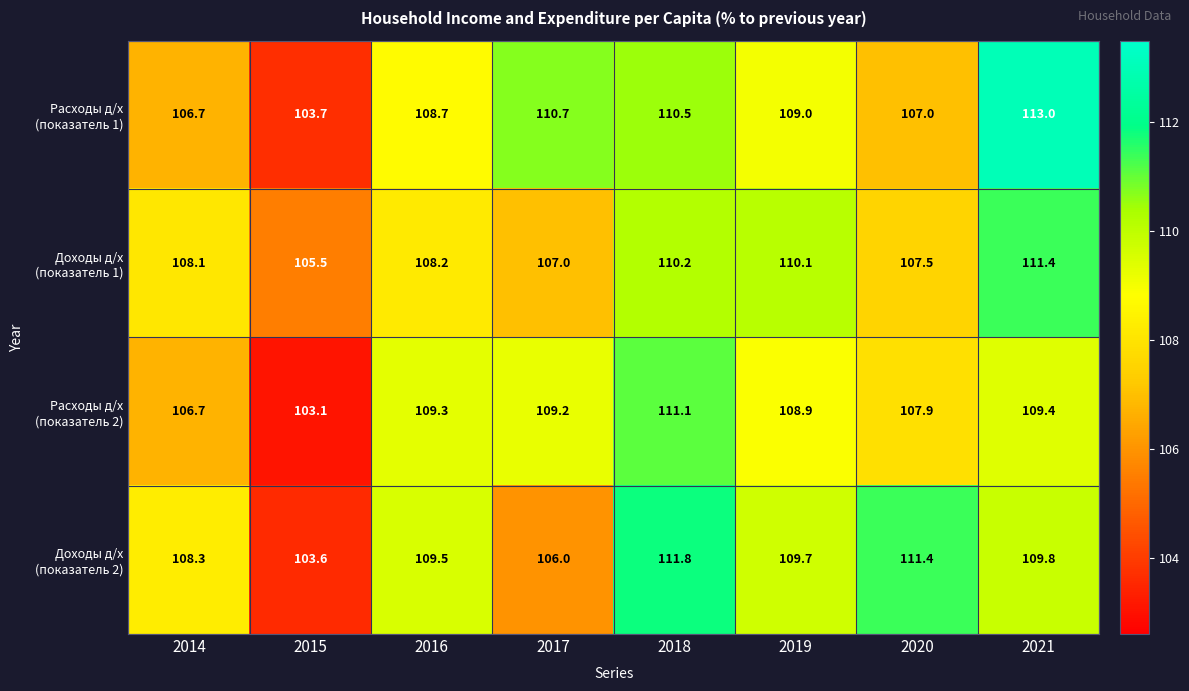

At how many categories does at least one series exceed 109?

6